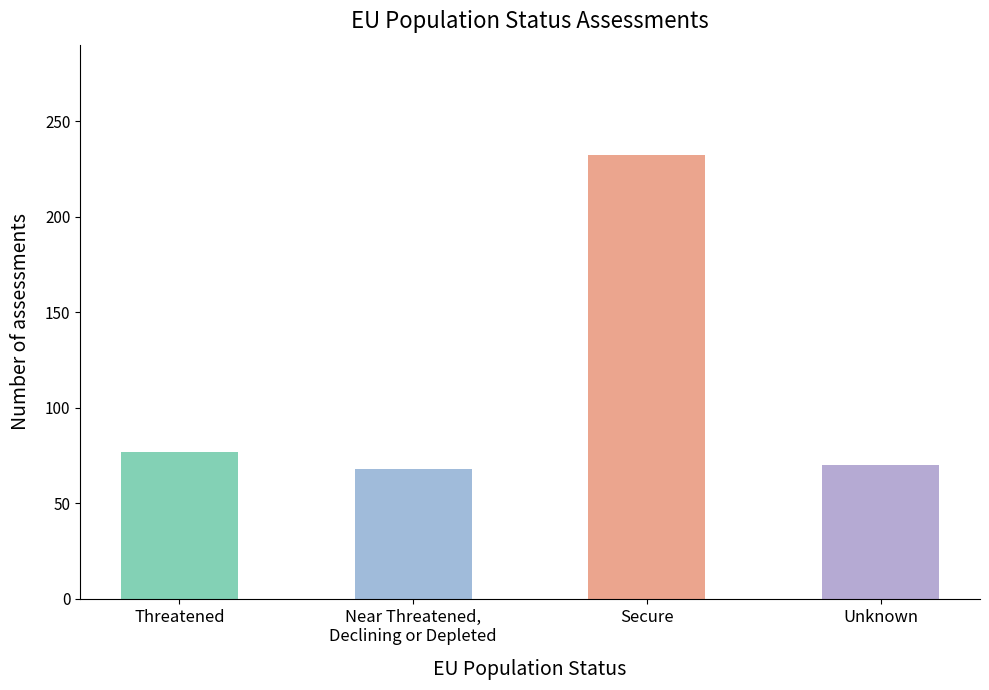

What is the change in value from Threatened to Secure?

+155